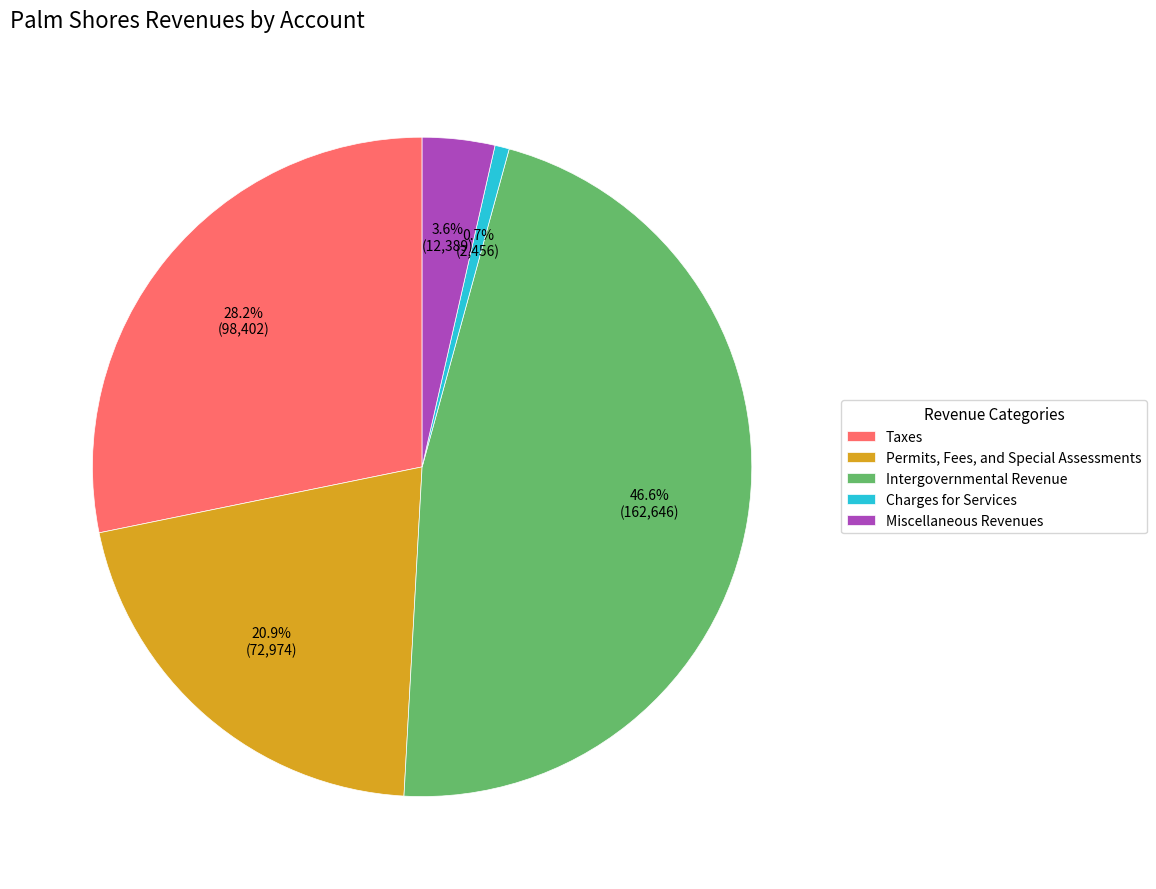

To the nearest percent, what percentage of the pie is Taxes?

28%